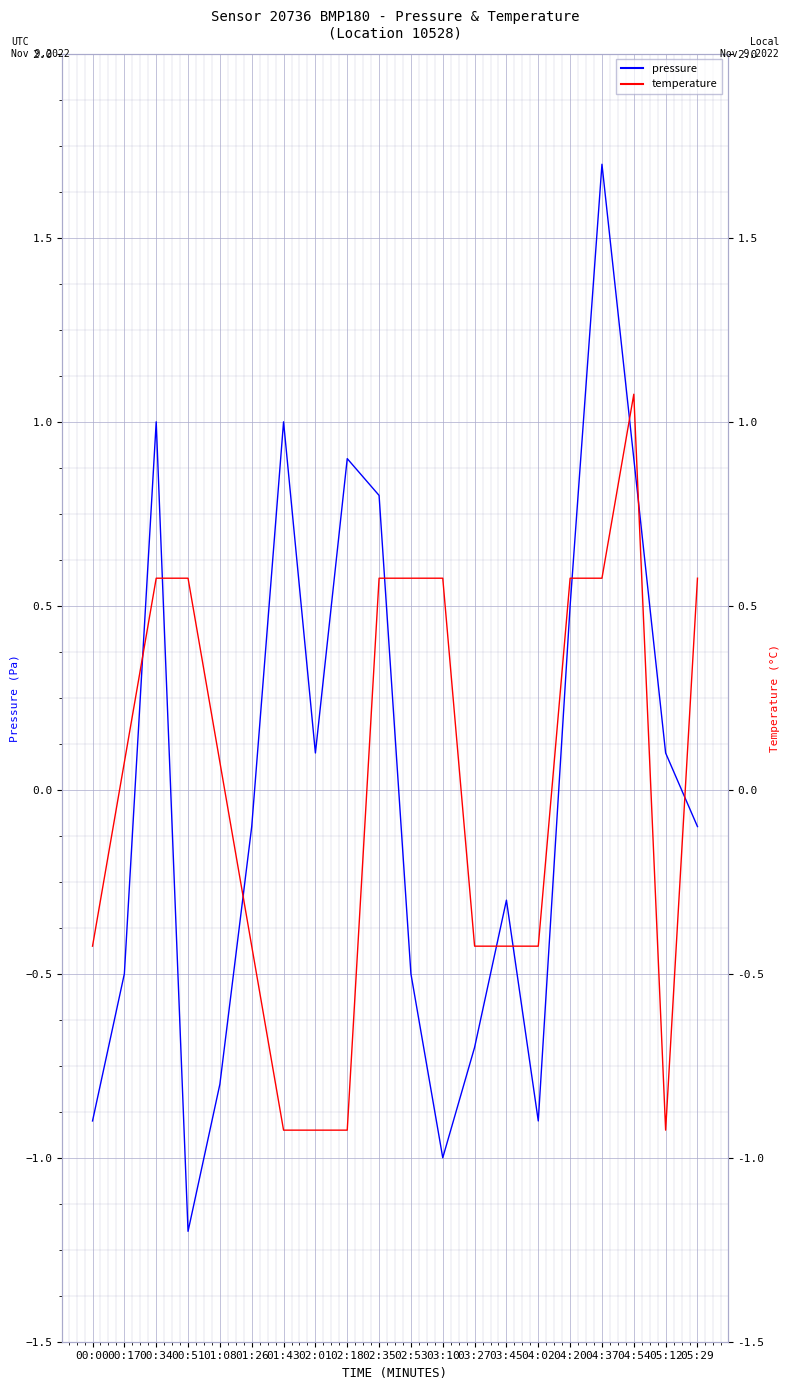

What is the value of the temperature point at the 17th from the left?

0.6